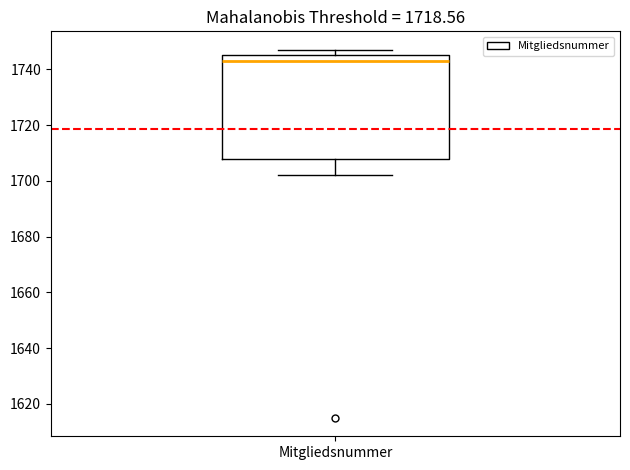

Transcribe this box plot: give where the median line is, the range the box spans, and where the two whiskers end, as read against the y-axis. The values are not printed on the chart, so give them approximately, as read against the axis.

median 1744, box 1708 to 1746, whiskers 1702 to 1748